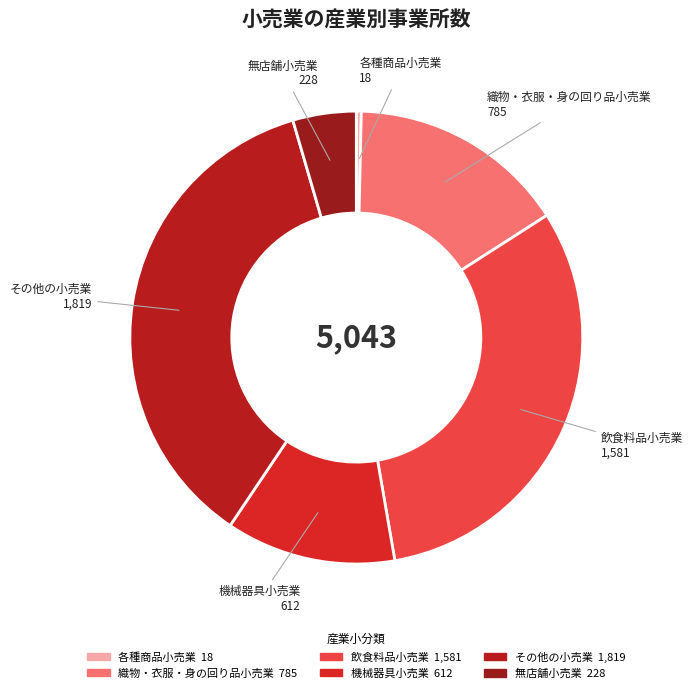

True or false: 飲食料品小売業 accounts for 25% of the total.

False